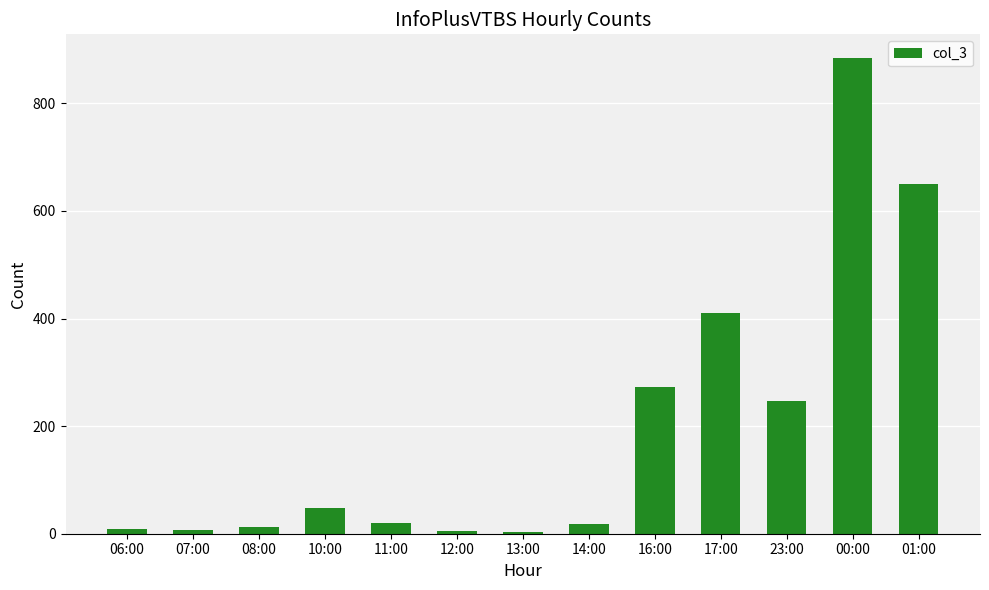

What is the difference between the maximum and second lowest values?

879